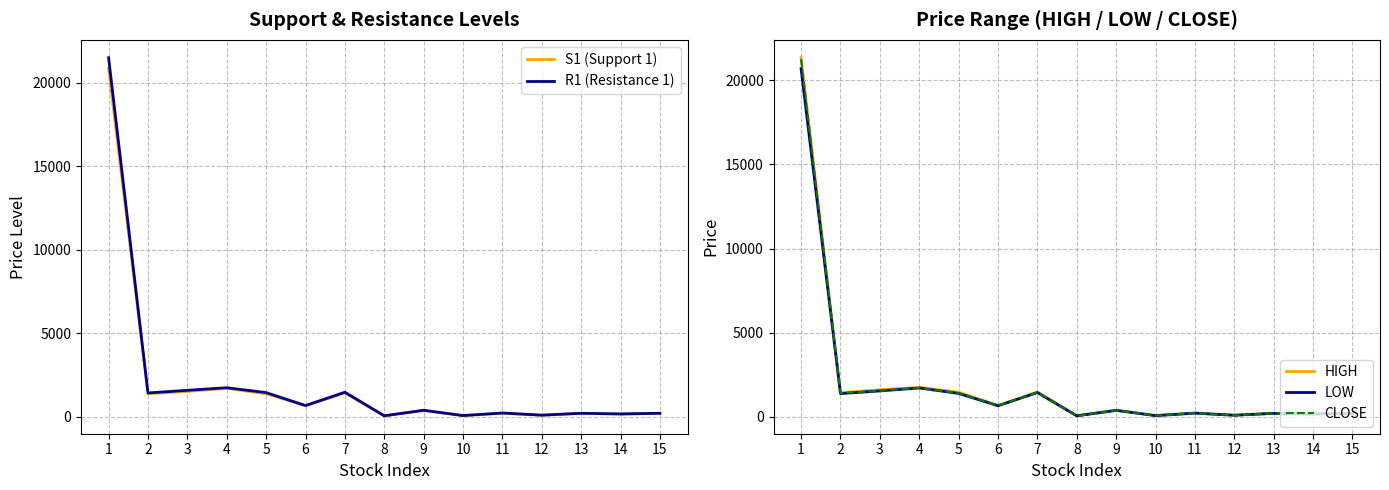

True or false: S1 (Support 1) has more than 0 points higher than both neighbors.

True